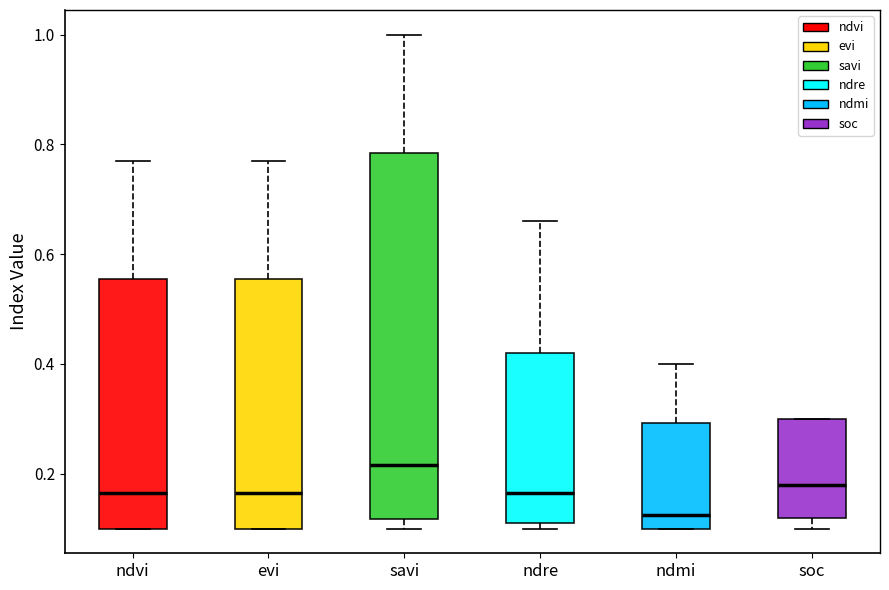

Reading left to right, read every box against the y-axis: the position of its median line, the range the box covers, and the ends of its whiskers. The values are not printed on the chart, so give them approximately, as read against the axis.

ndvi: median 0.16, box 0.10 to 0.56, whiskers 0.10 to 0.78
evi: median 0.16, box 0.10 to 0.56, whiskers 0.10 to 0.78
savi: median 0.22, box 0.12 to 0.78, whiskers 0.10 to 1.00
ndre: median 0.16, box 0.12 to 0.42, whiskers 0.10 to 0.66
ndmi: median 0.12, box 0.10 to 0.30, whiskers 0.10 to 0.40
soc: median 0.18, box 0.12 to 0.30, whiskers 0.10 to 0.30